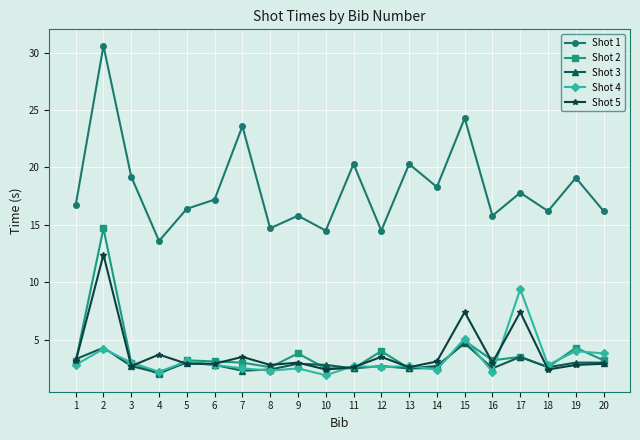

True or false: Shot 2 has a value of 6.0 at 19.

False